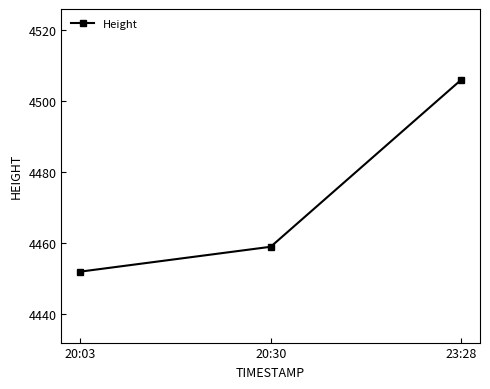

The value at 20:03 is 4452. True or false?

True